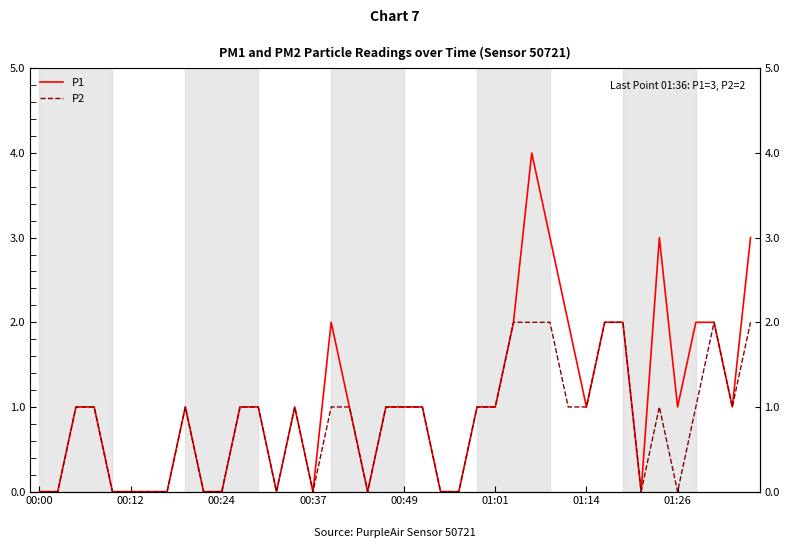

List the series in order of their peak value, lowest first.

P2, P1